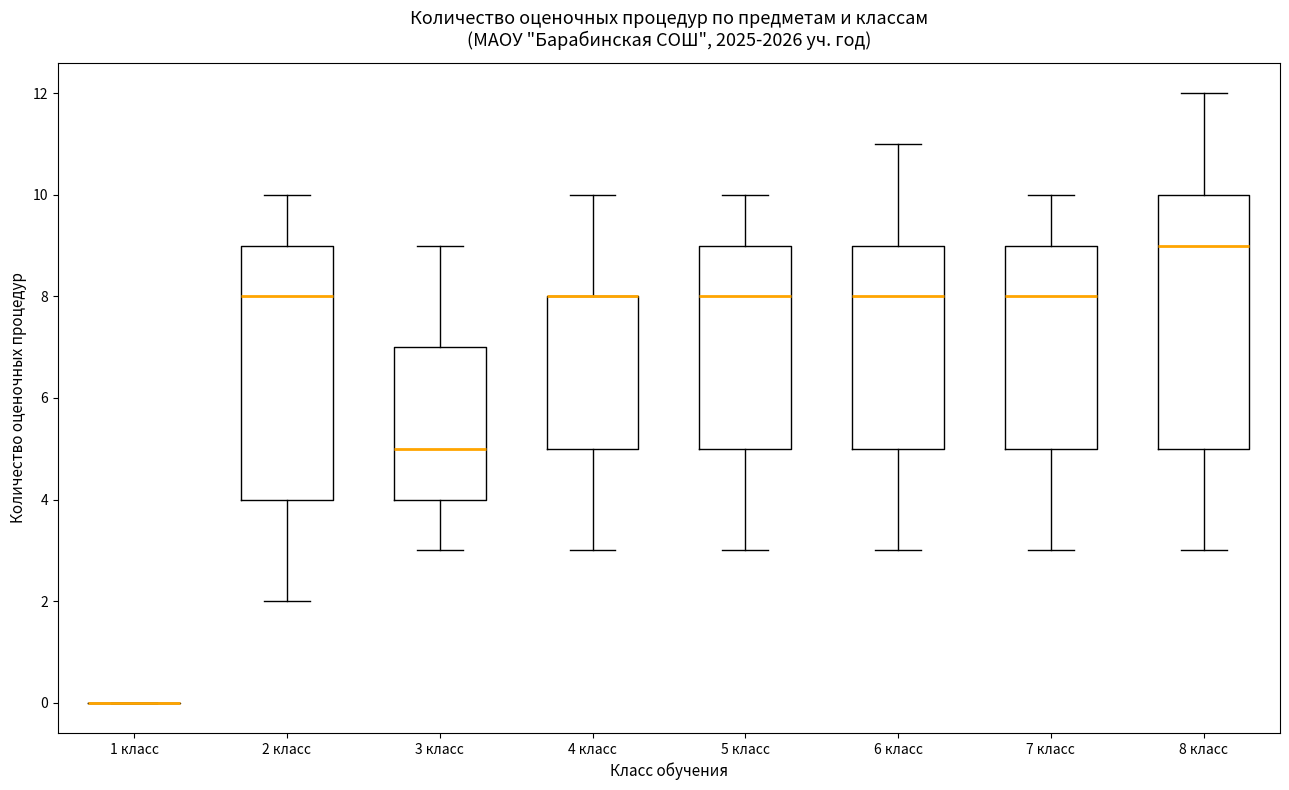

Where does the lower whisker of the box for 5 класс end on the y-axis? The values are not printed on the chart, so give them approximately, as read against the axis.

3